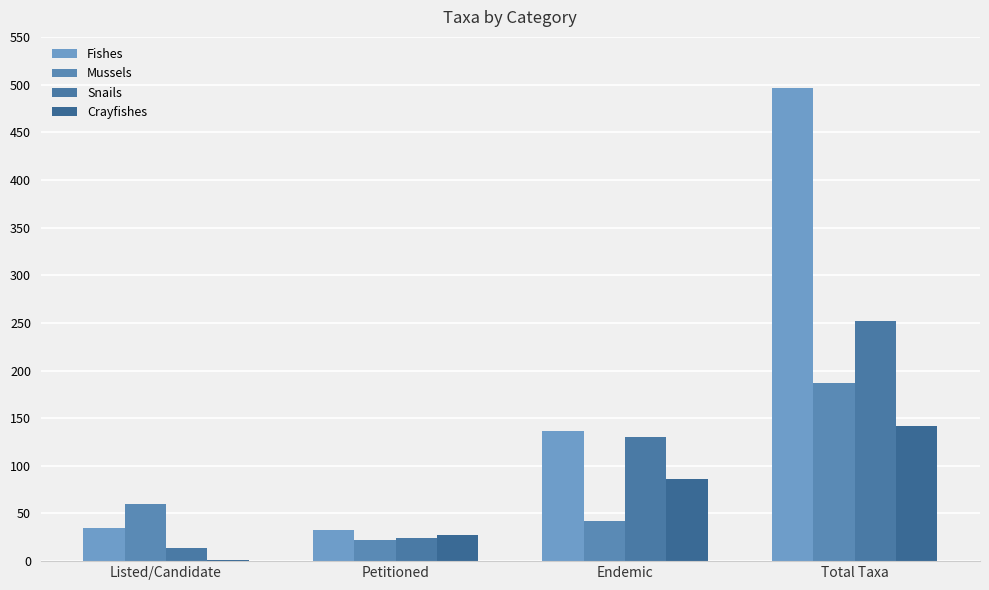

Is the value of Crayfishes at Total Taxa greater than the value of Snails at Petitioned?

Yes